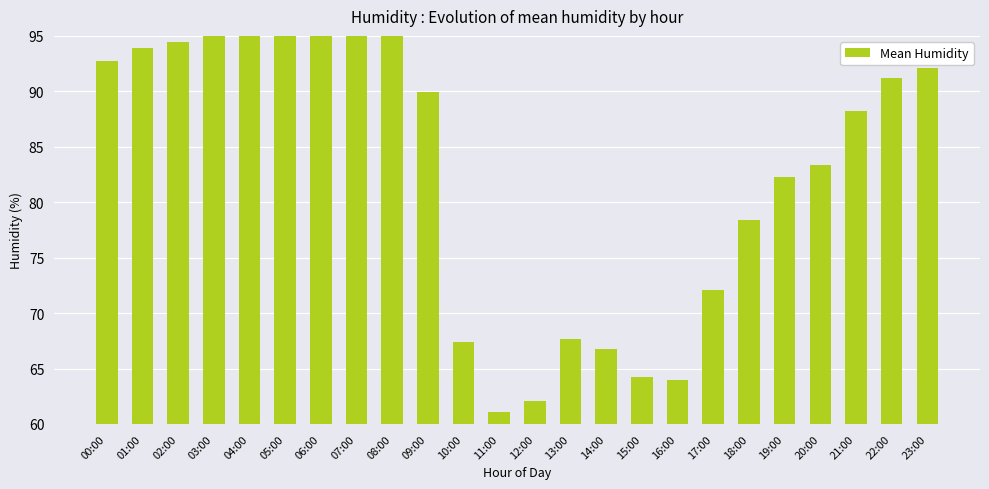

Between 23:00 and 21:00, which is larger?

23:00